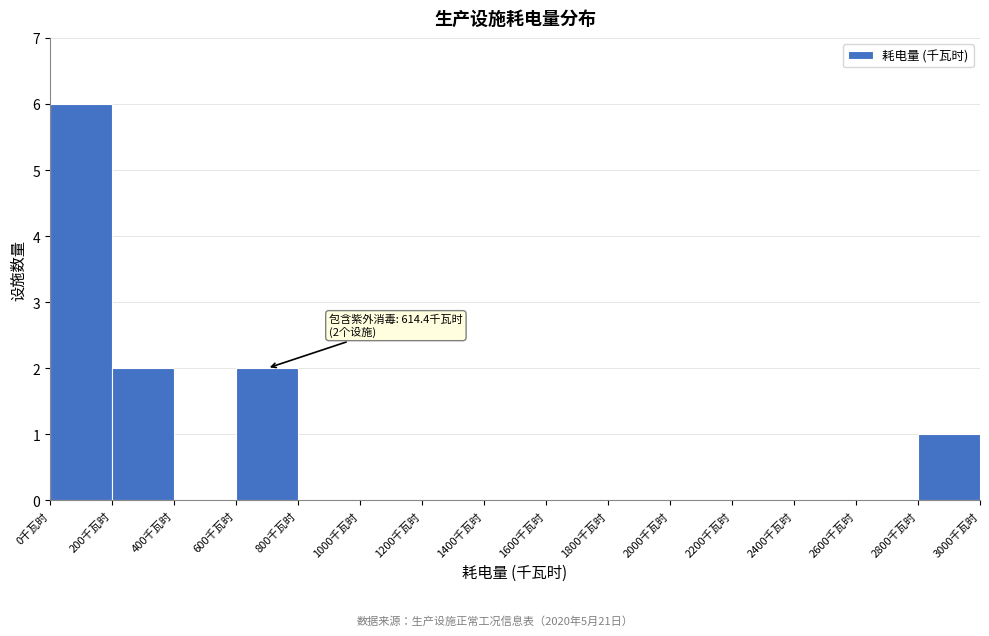

Over which range of the x-axis is the bar tallest?

0 to 200